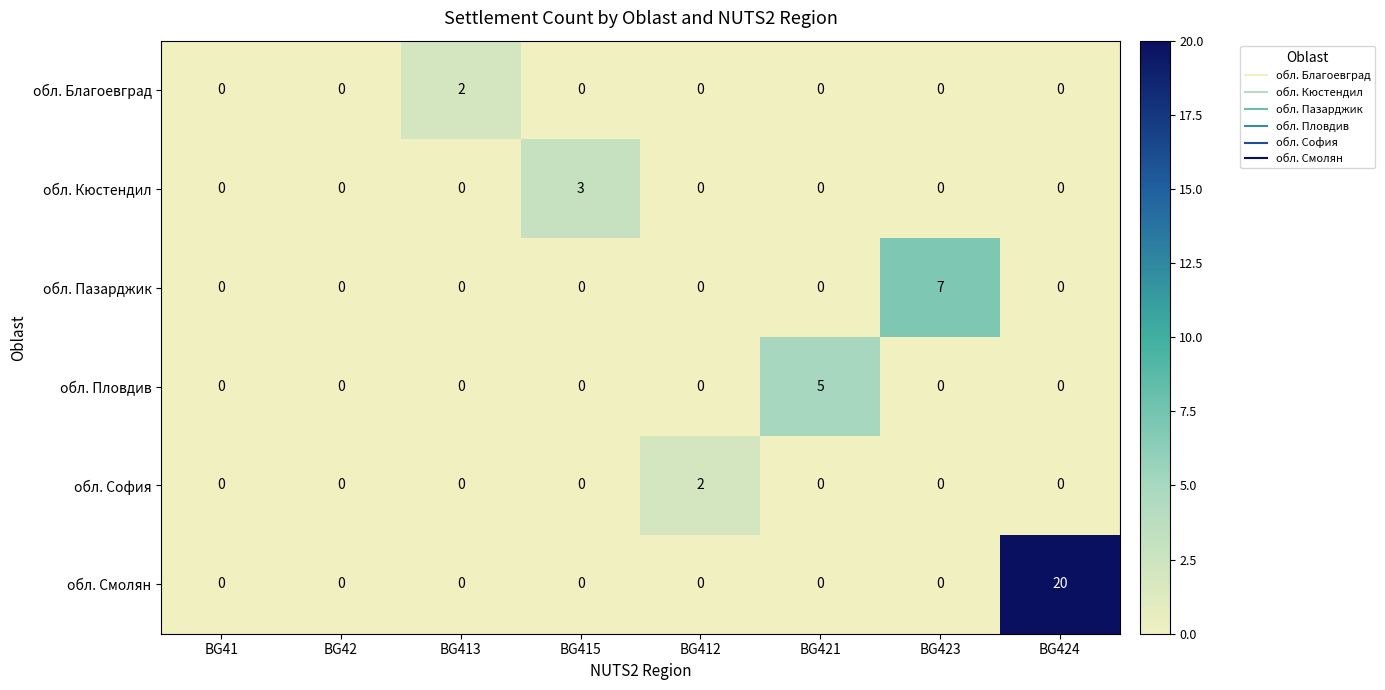

At how many categories does at least one series exceed 19?

1